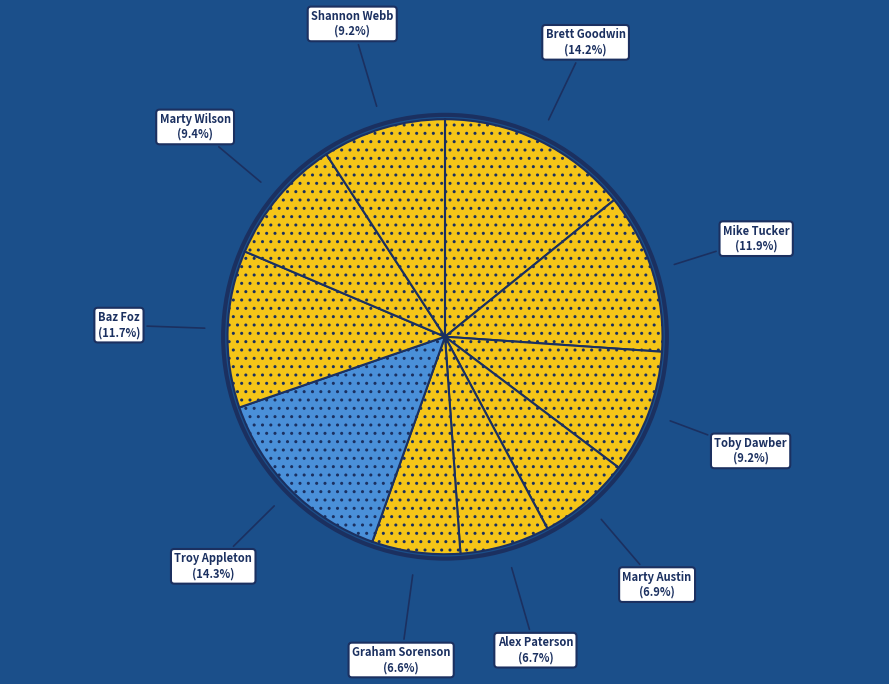

How many segments does this pie chart have?

10